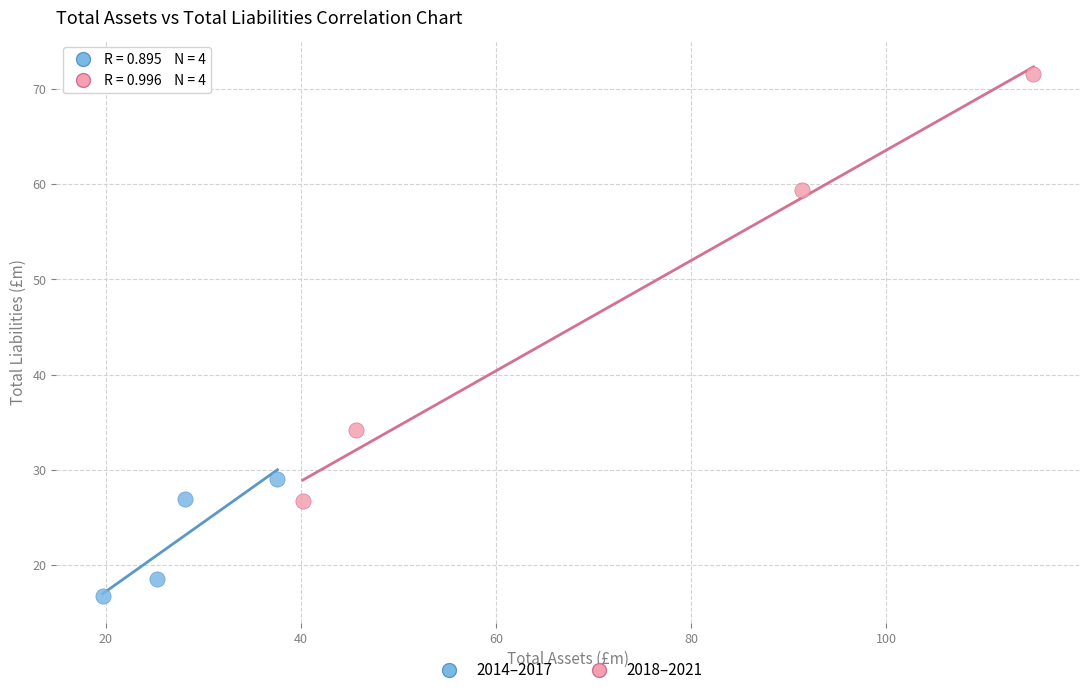

Which series reaches the minimum Y coordinate?

2014–2017